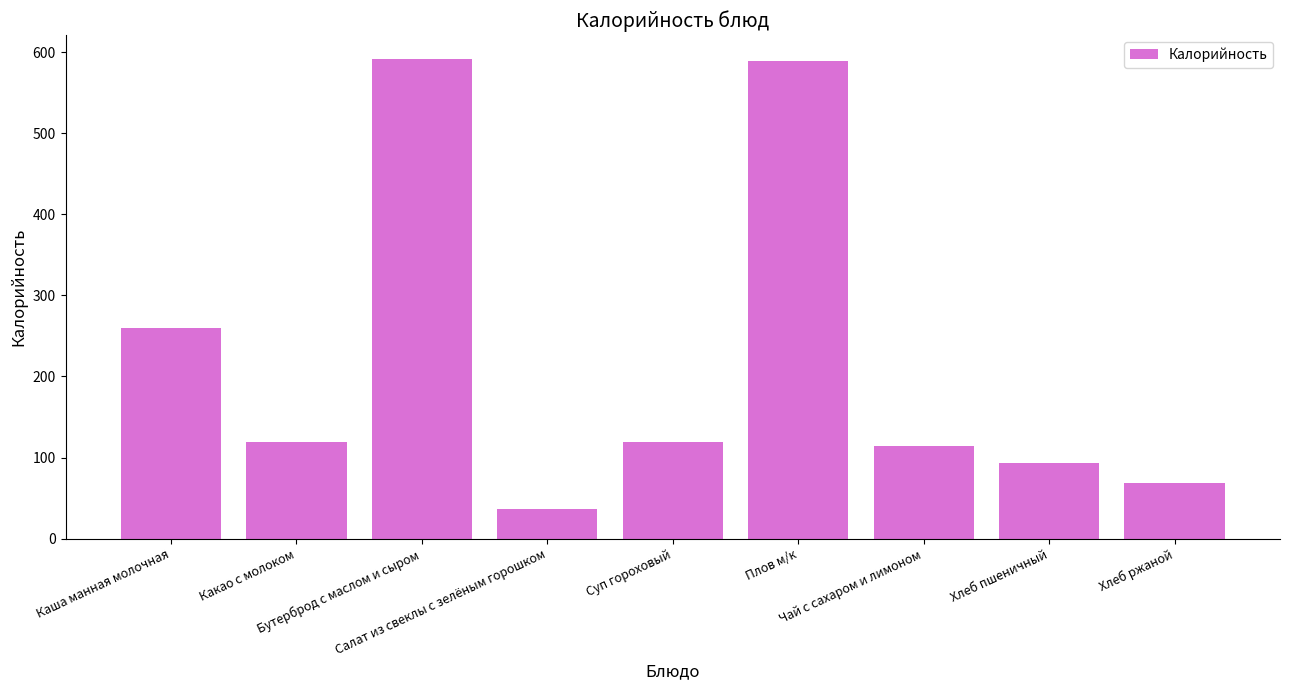

What is the smallest value displayed?

36.0